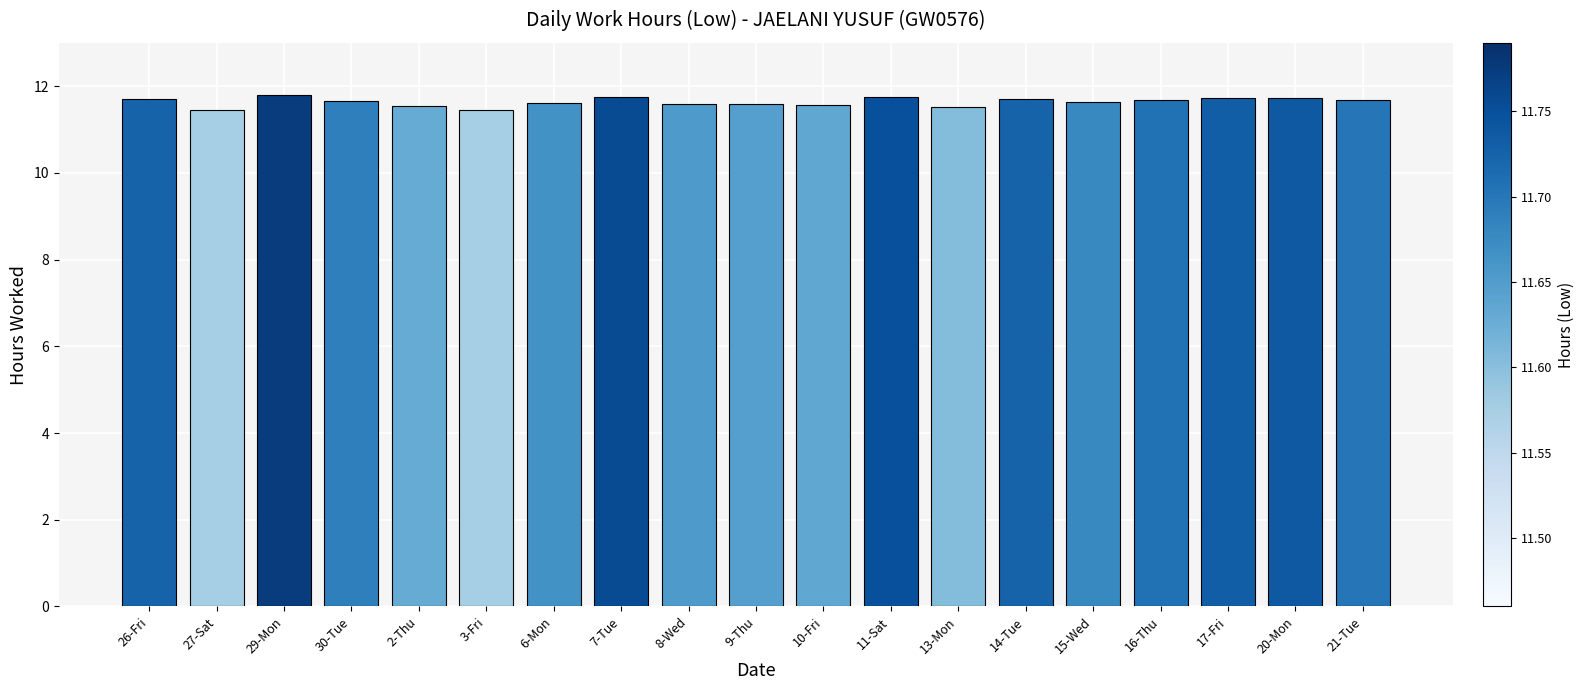

What position from the left is 9-Thu?

10